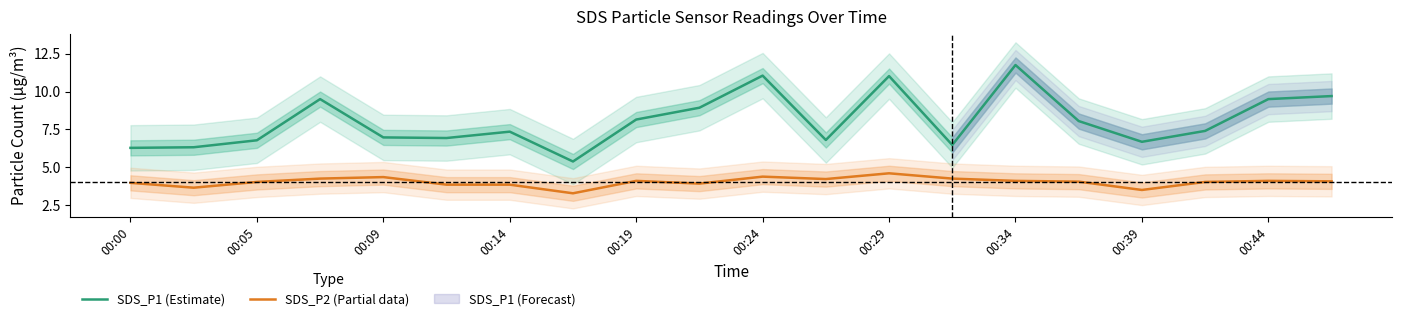

Count the number of categories in the chart.

20